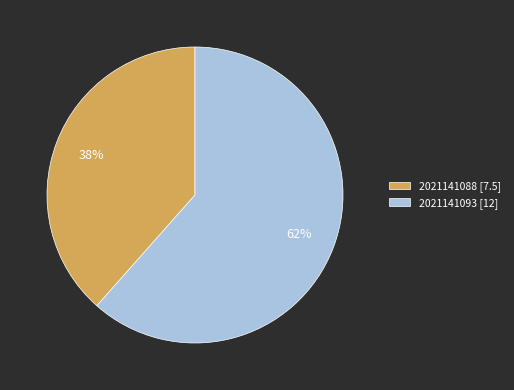

The 2021141088 slice represents 49% of the pie. True or false?

False